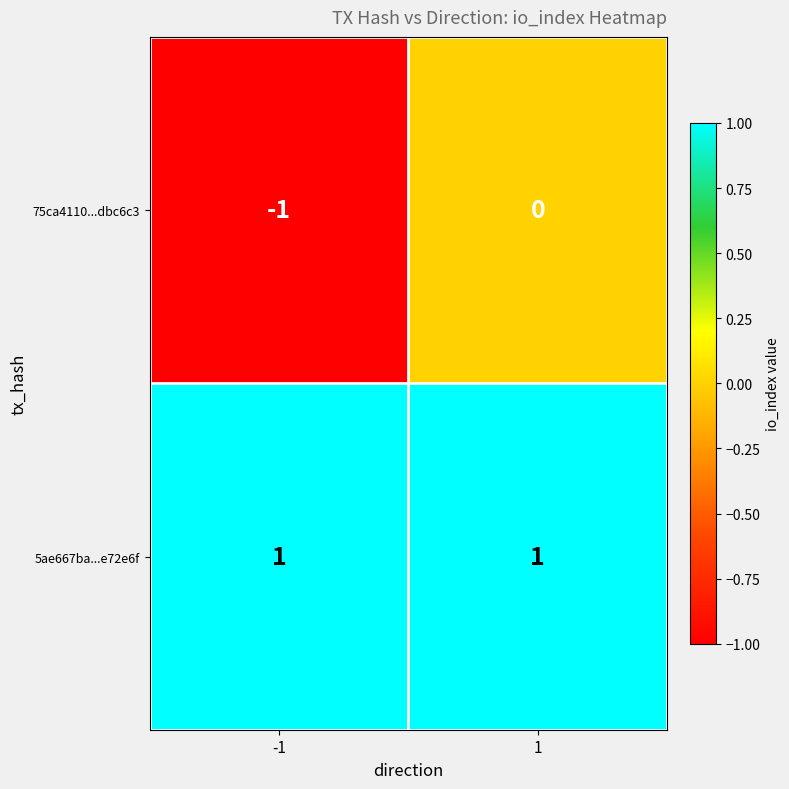

Which series has the largest total across all categories?

5ae667ba...e72e6f